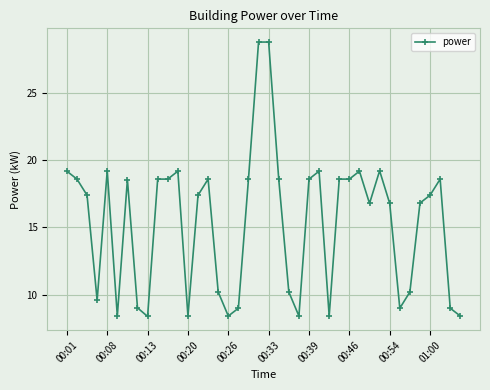

Is this an area chart (filled region under the line)?

No